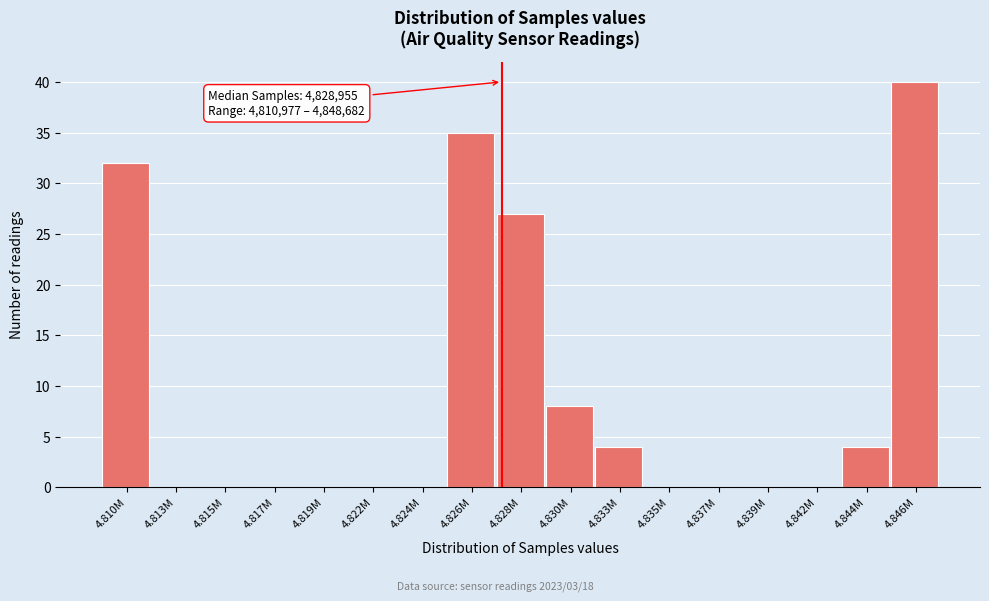

Reading left to right, list all the values displayed in this chart.

4.810M=32	4.813M=0	4.815M=0	4.817M=0	4.819M=0	4.822M=0	4.824M=0	4.826M=35	4.828M=27	4.830M=8	4.833M=4	4.835M=0	4.837M=0	4.839M=0	4.842M=0	4.844M=4	4.846M=40